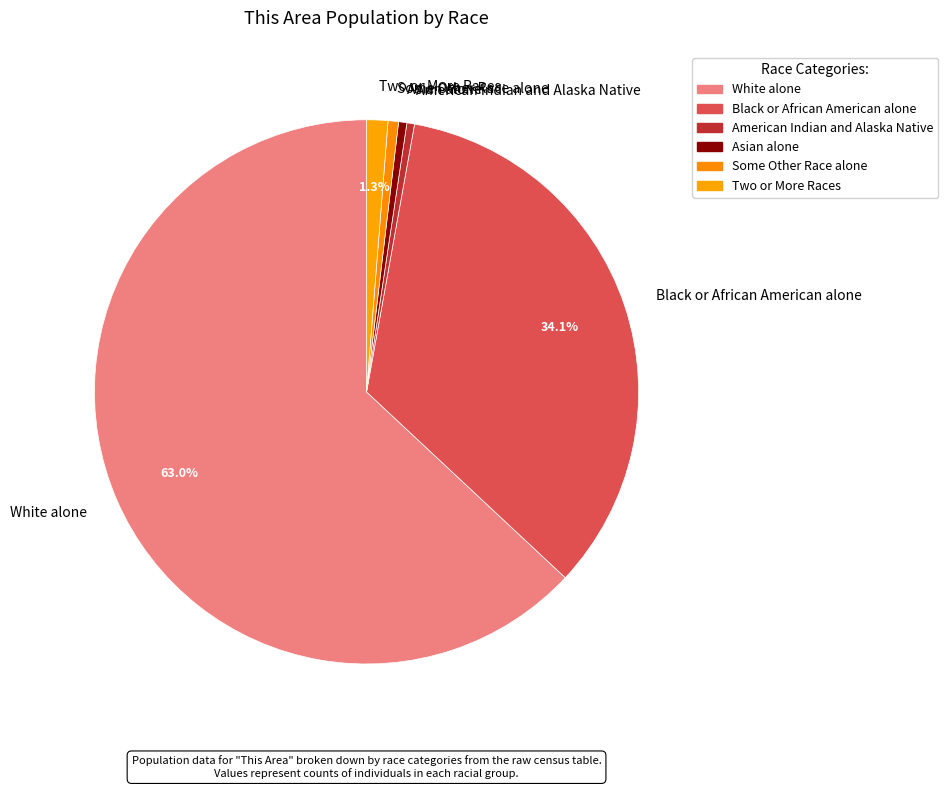

Count the number of slices in the pie.

7